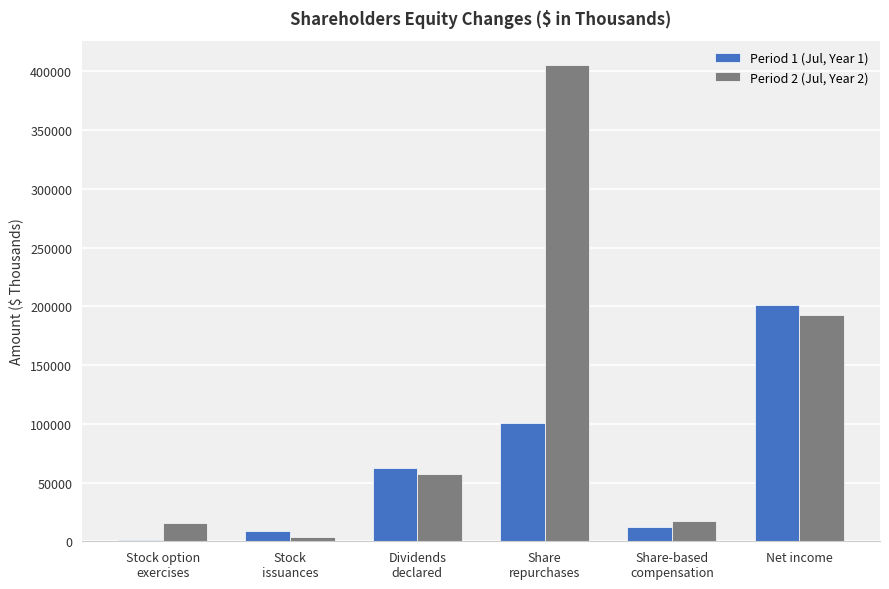

How many groups of bars are there?

6